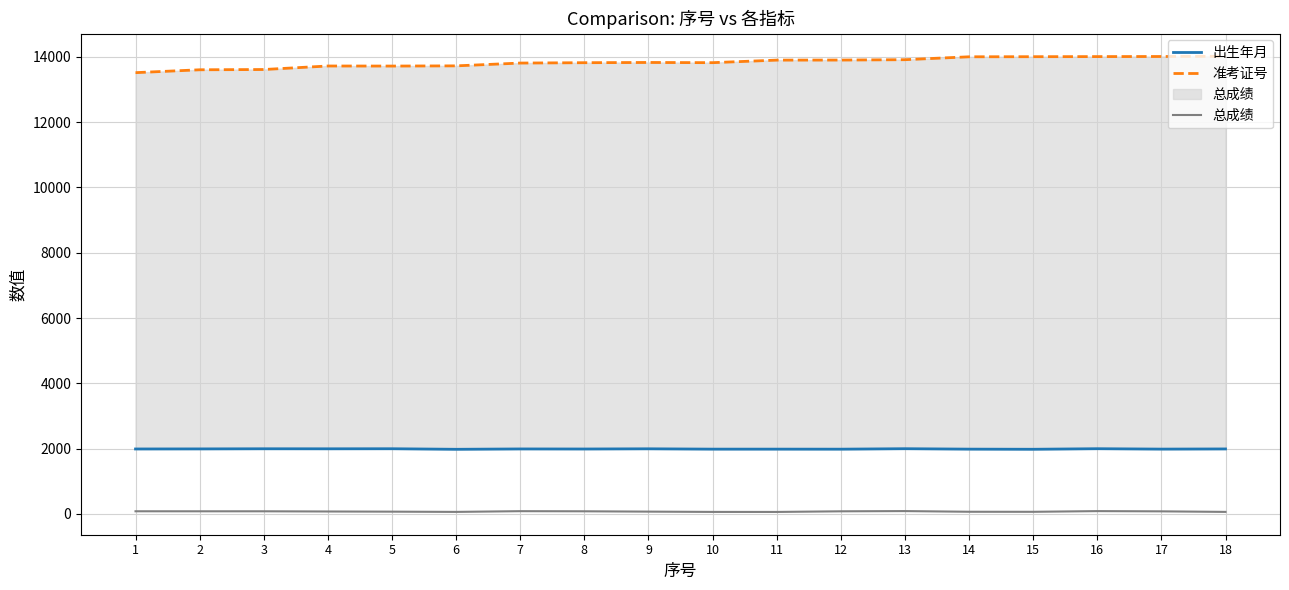

What is the sum of all 准考证号 values?

248969.0